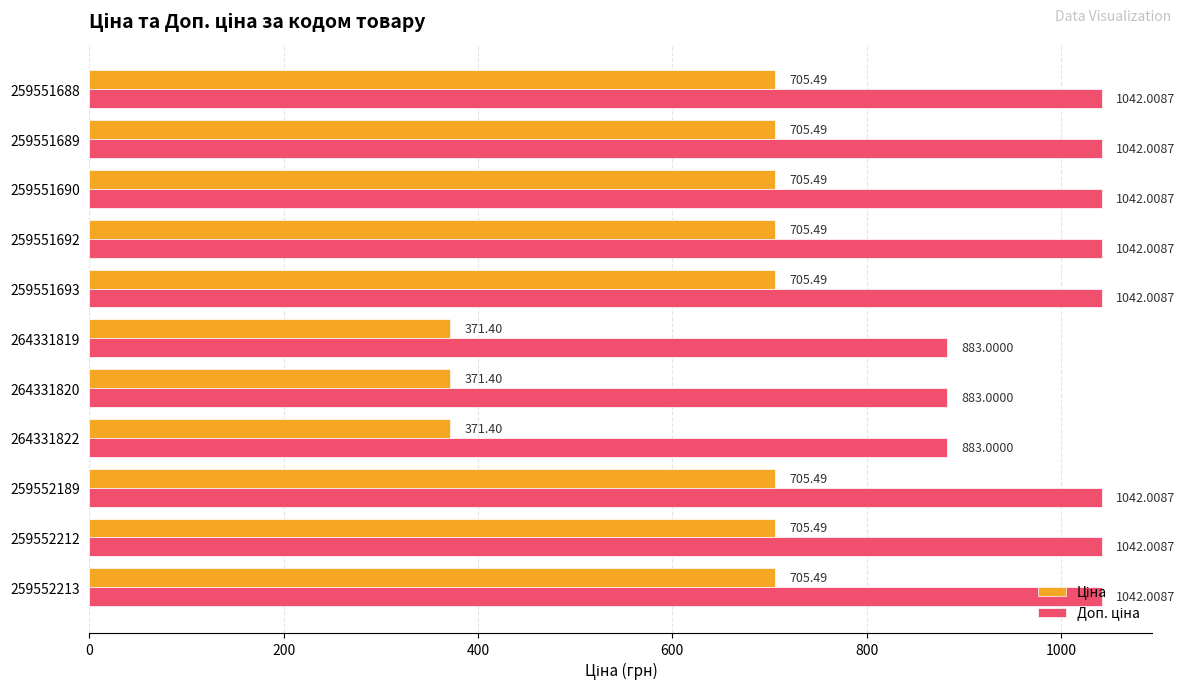

What is the difference between the highest and lowest values at 264331820?

511.6